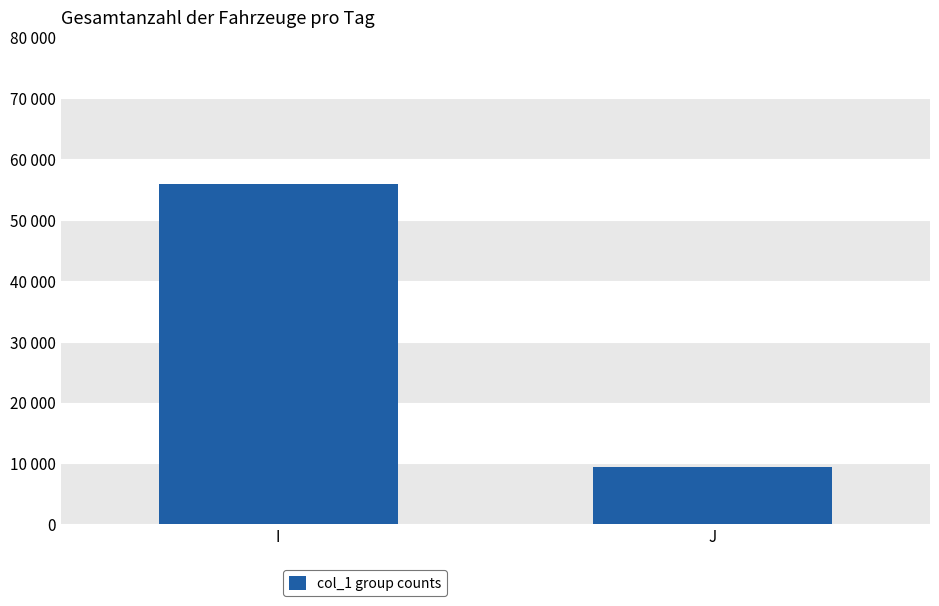

Are the bars horizontal?

No